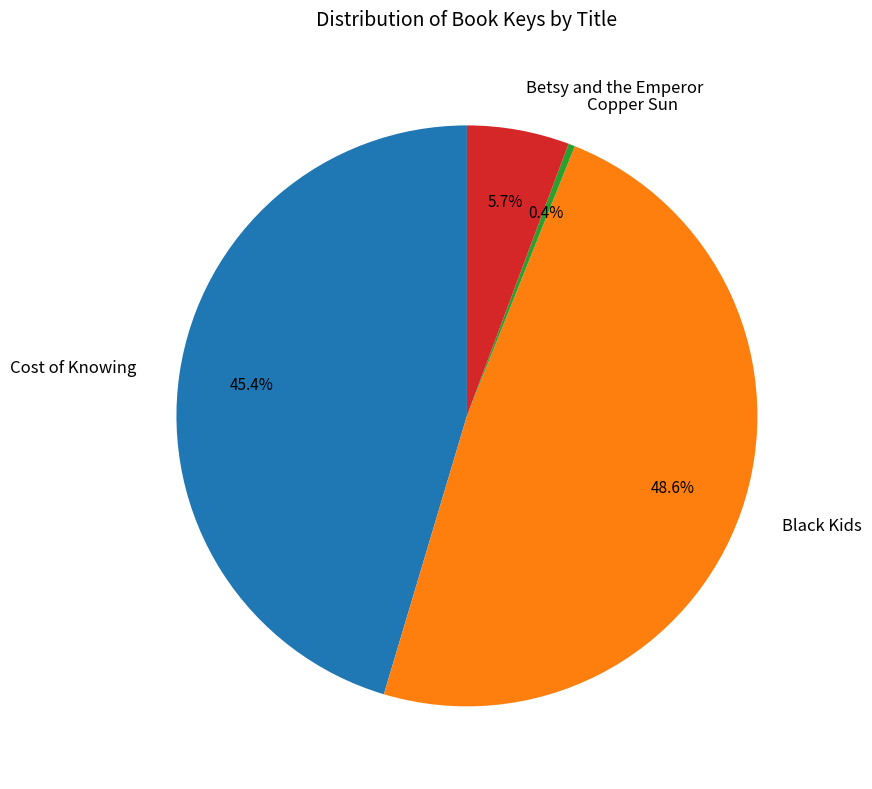

To the nearest percent, what is the difference between the largest and smallest slice percentages?

48%